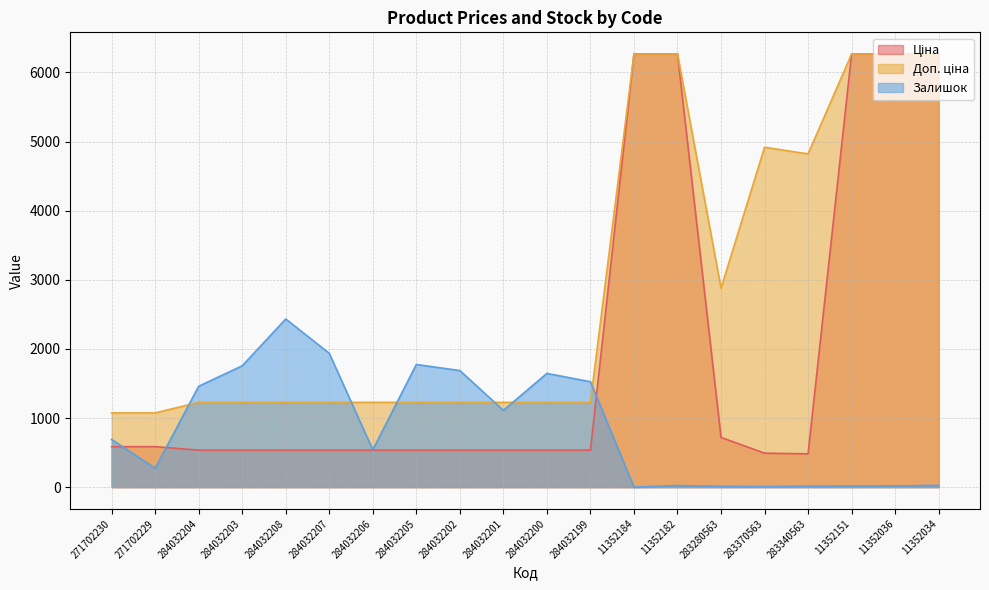

What is the difference between the Залишок values at 284032202 and 284032200?

41.0